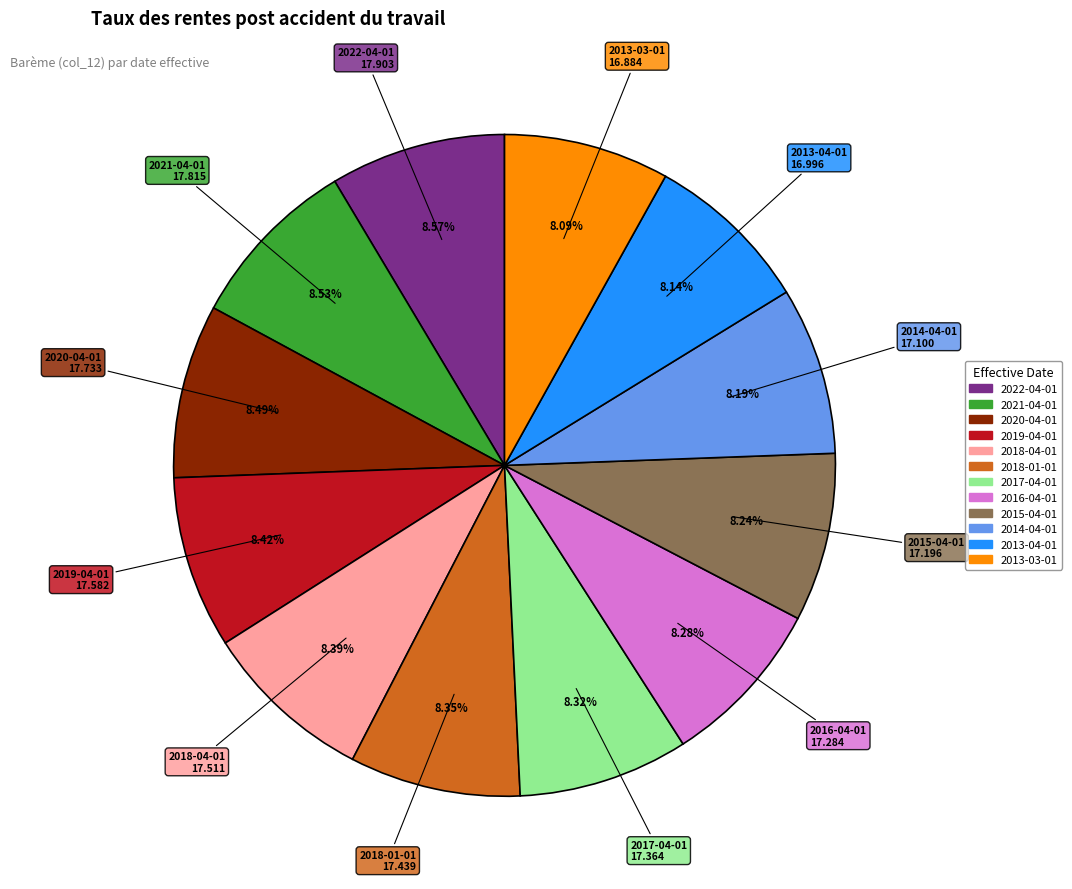

To the nearest percent, what is the combined percentage of 2022-04-01 and 2021-04-01?

17%